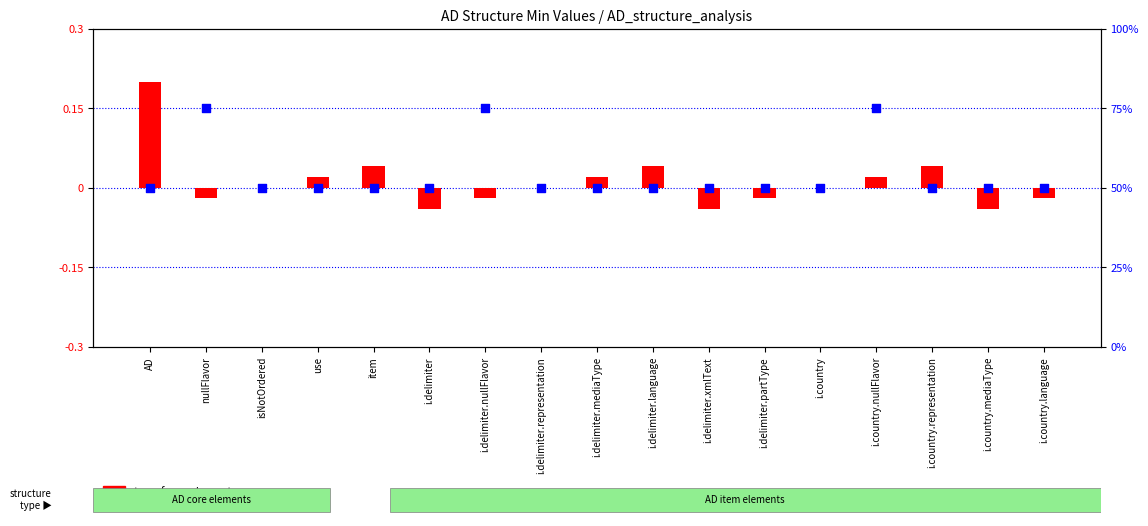

What is the total value across all series at i.delimiter.representation?

50.0